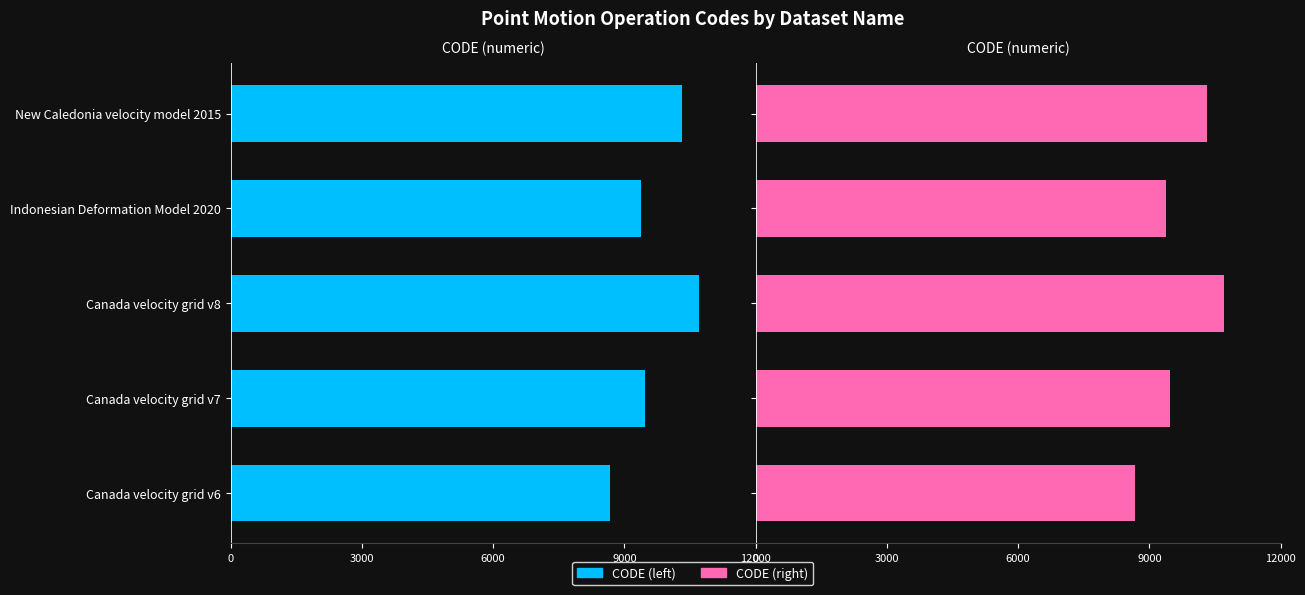

What is the maximum value shown in the chart?

10707